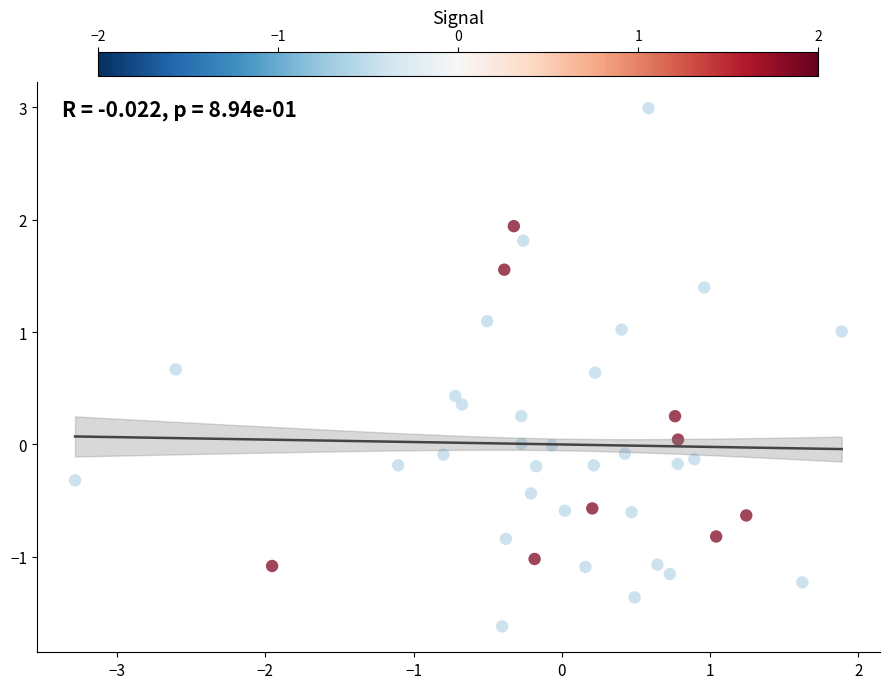

What is the range of X values (max minus min)?

5.2